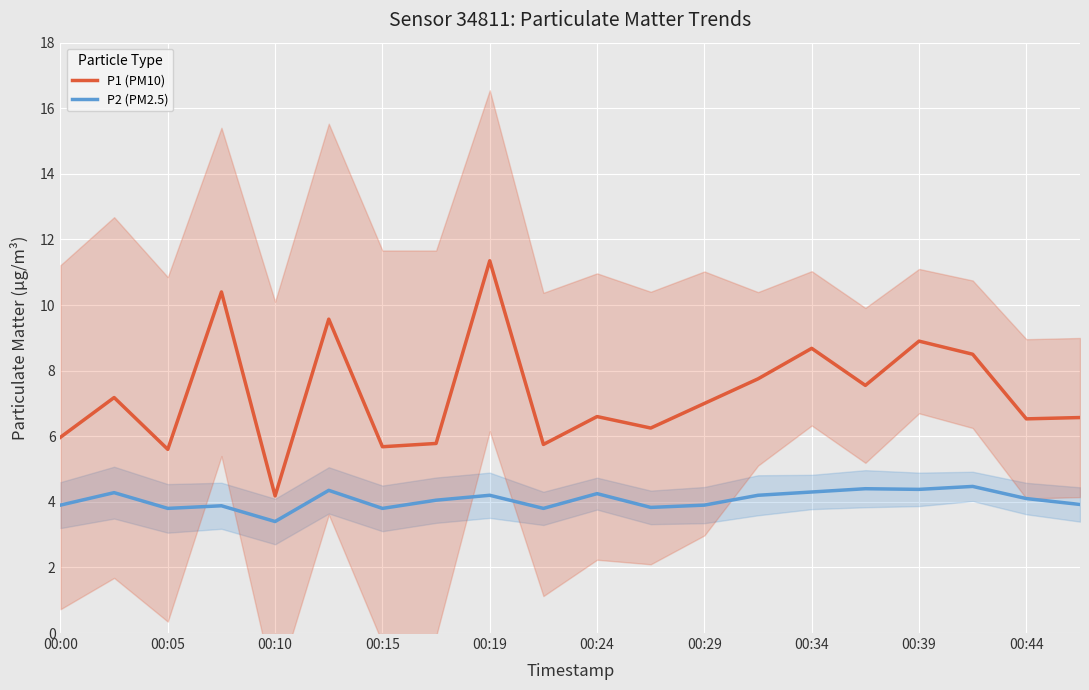

True or false: P1 (PM10) and P2 (PM2.5) intersect in this chart.

False